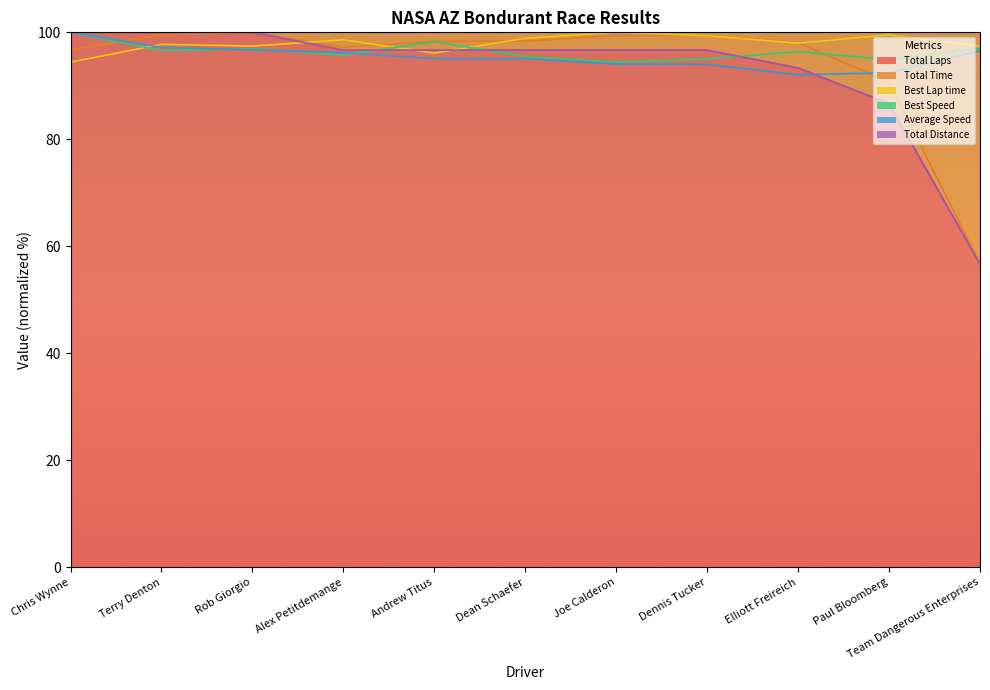

What are all the series names shown in the legend?

Total Laps, Total Time, Best Lap time, Best Speed, Average Speed, Total Distance